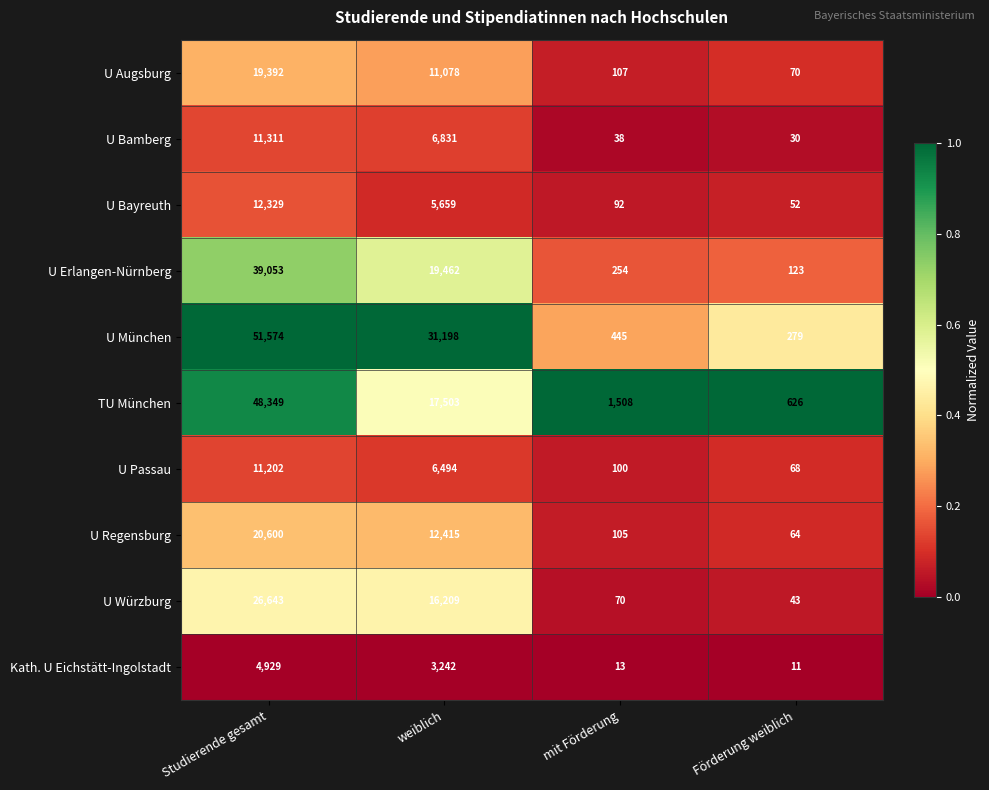

At Förderung weiblich, list the series in order from smallest to largest.

Kath. U Eichstätt-Ingolstadt, U Bamberg, U Würzburg, U Bayreuth, U Regensburg, U Passau, U Augsburg, U Erlangen-Nürnberg, U München, TU München